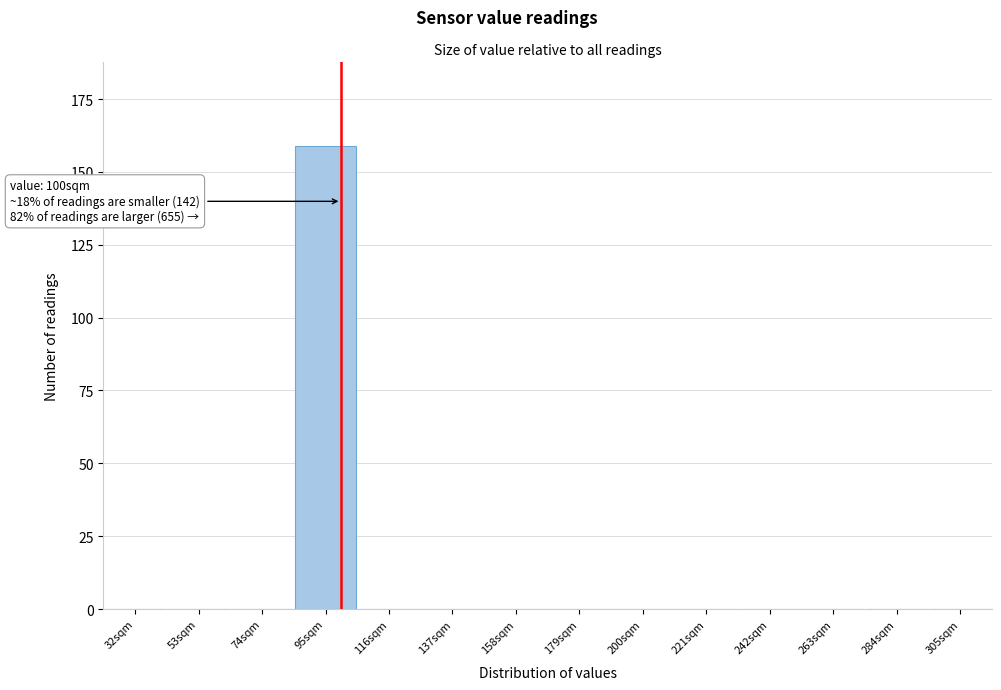

Reading left to right, list all the values displayed in this chart.

32sqm=0	53sqm=0	74sqm=0	95sqm=159	116sqm=0	137sqm=0	158sqm=0	179sqm=0	200sqm=0	221sqm=0	242sqm=0	263sqm=0	284sqm=0	305sqm=0